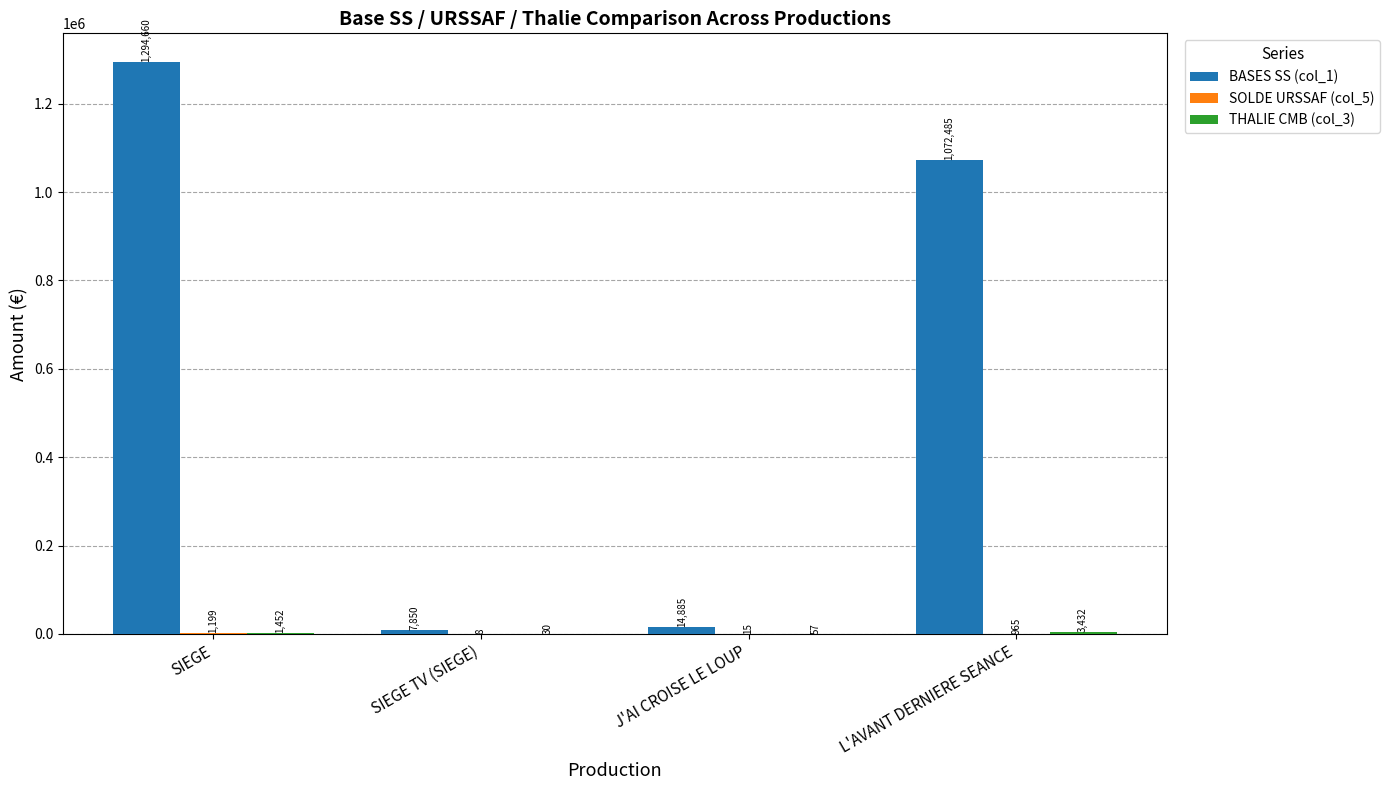

At which category is the sum across all series the highest?

SIEGE